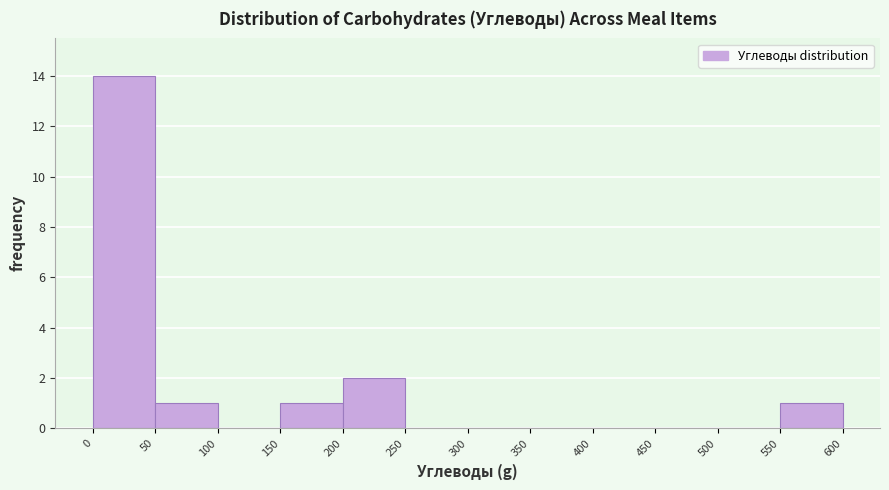

What is the height of the bar covering 150 to 200 on the x-axis? The values are not printed on the chart, so give them approximately, as read against the axis.

1